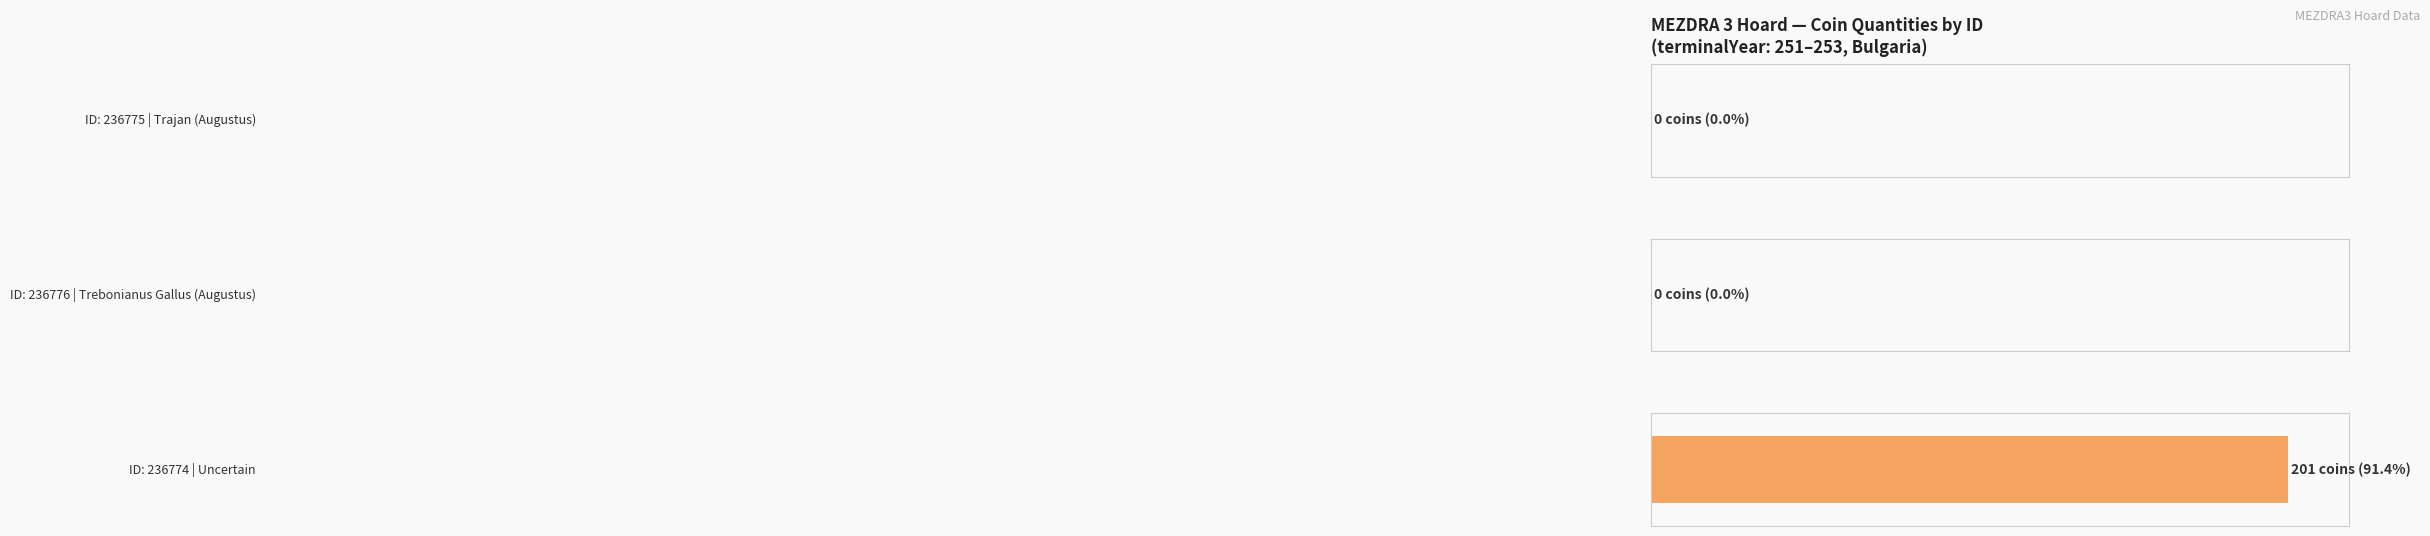

Does the chart contain stacked bars?

No